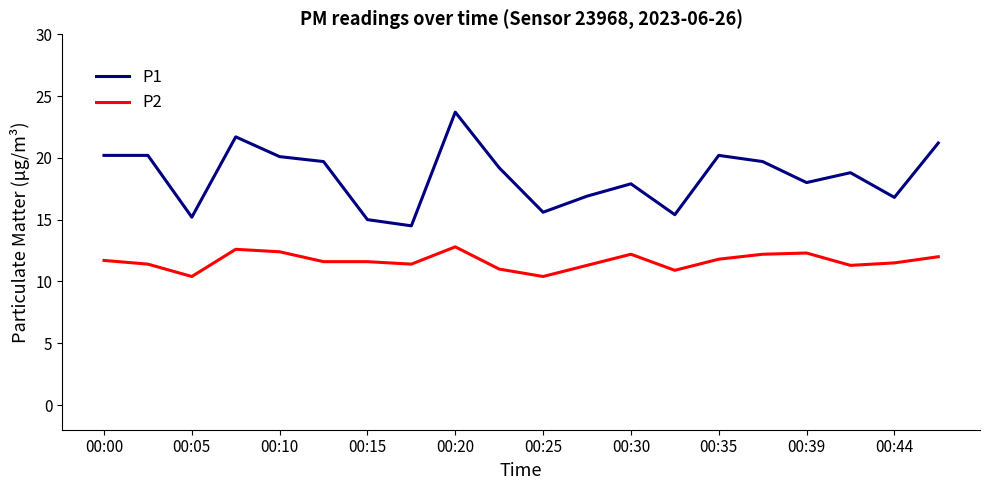

Which series has the largest range (max minus min)?

P1